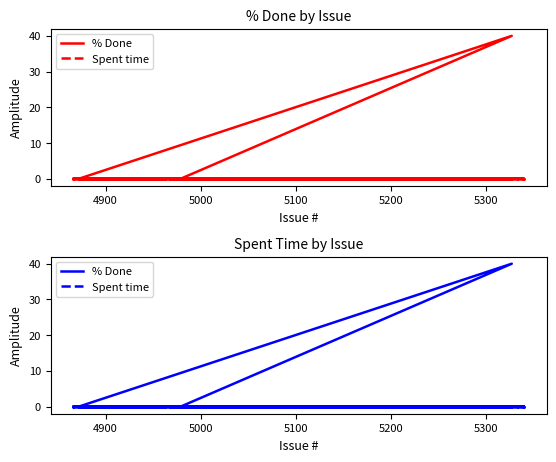

Rank the series by their average value, from lowest to highest.

Spent time, % Done